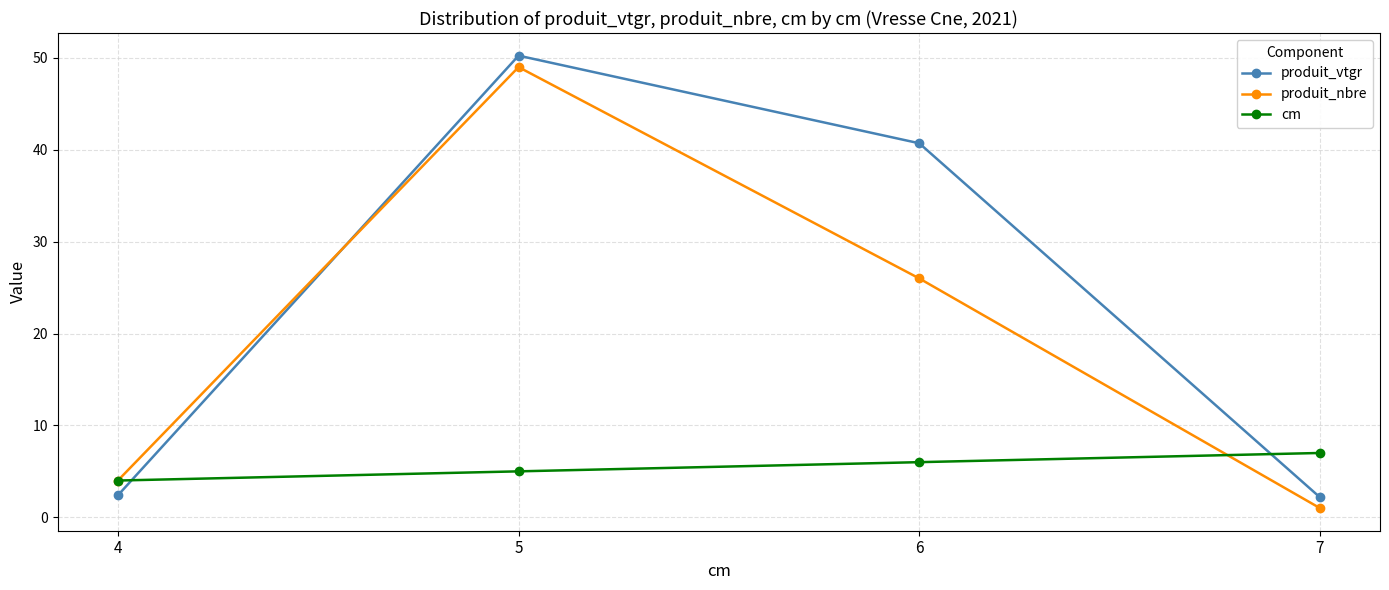

How many lines are shown in the chart?

3